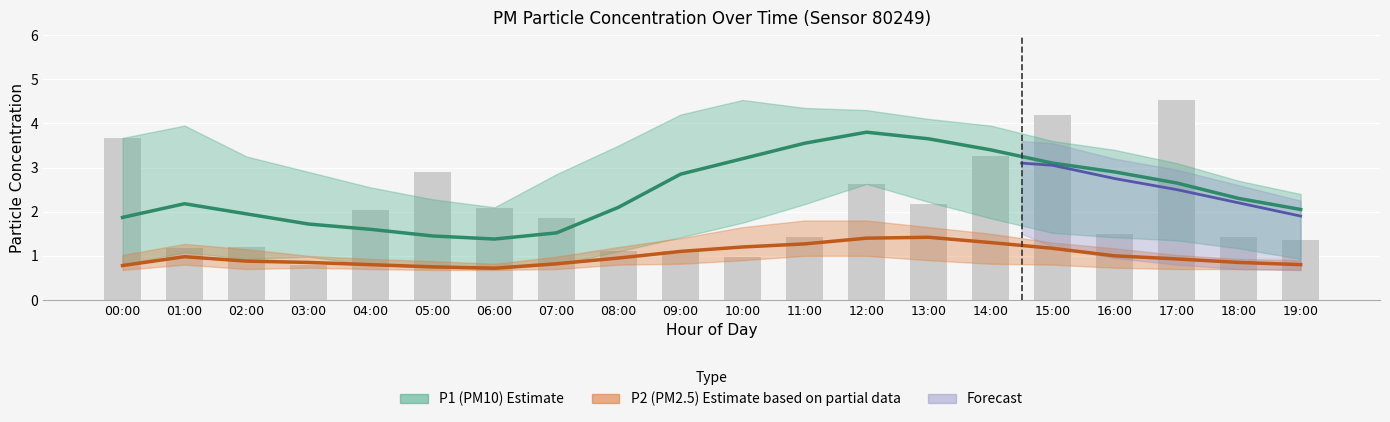

Between 12:00 and 19:00, which series saw the biggest shift?

P1 (PM10) Estimate